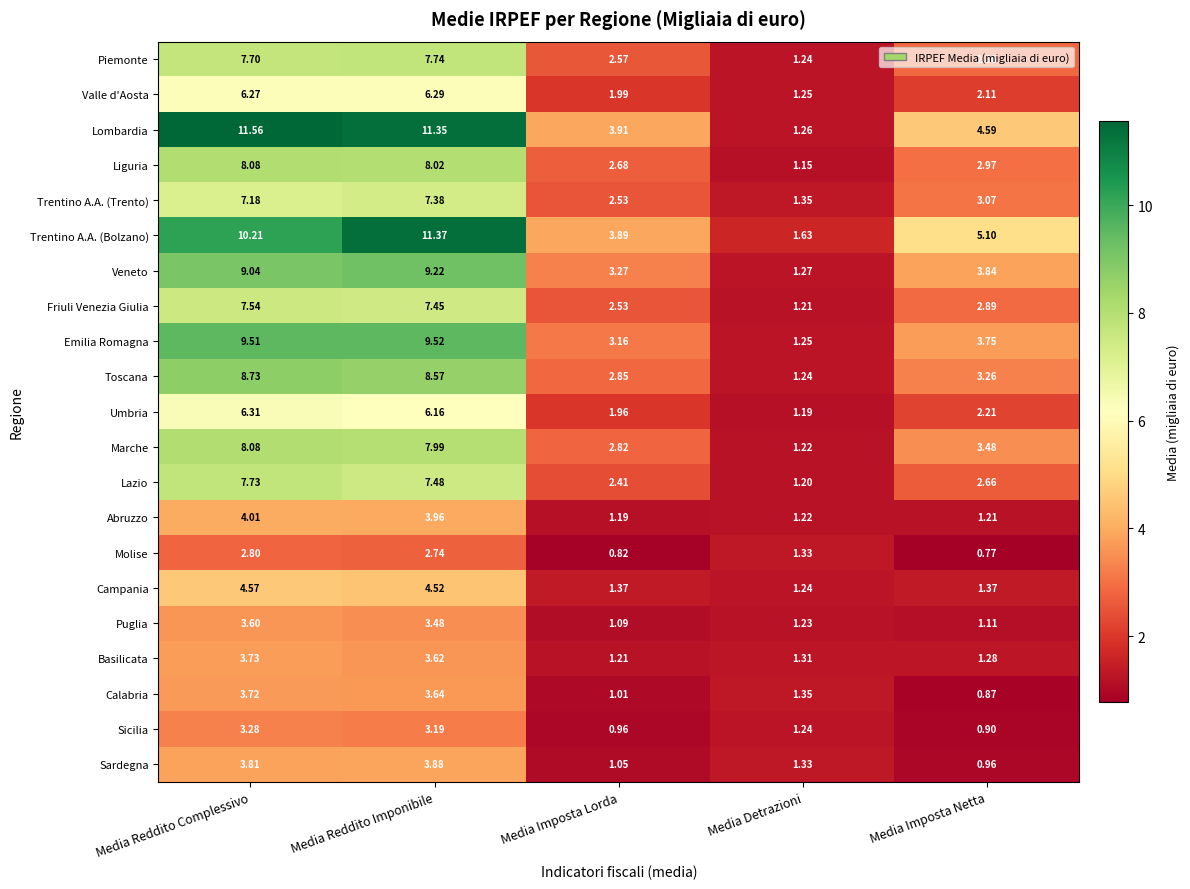

Which label corresponds to the largest value in the chart?

Media Reddito Complessivo